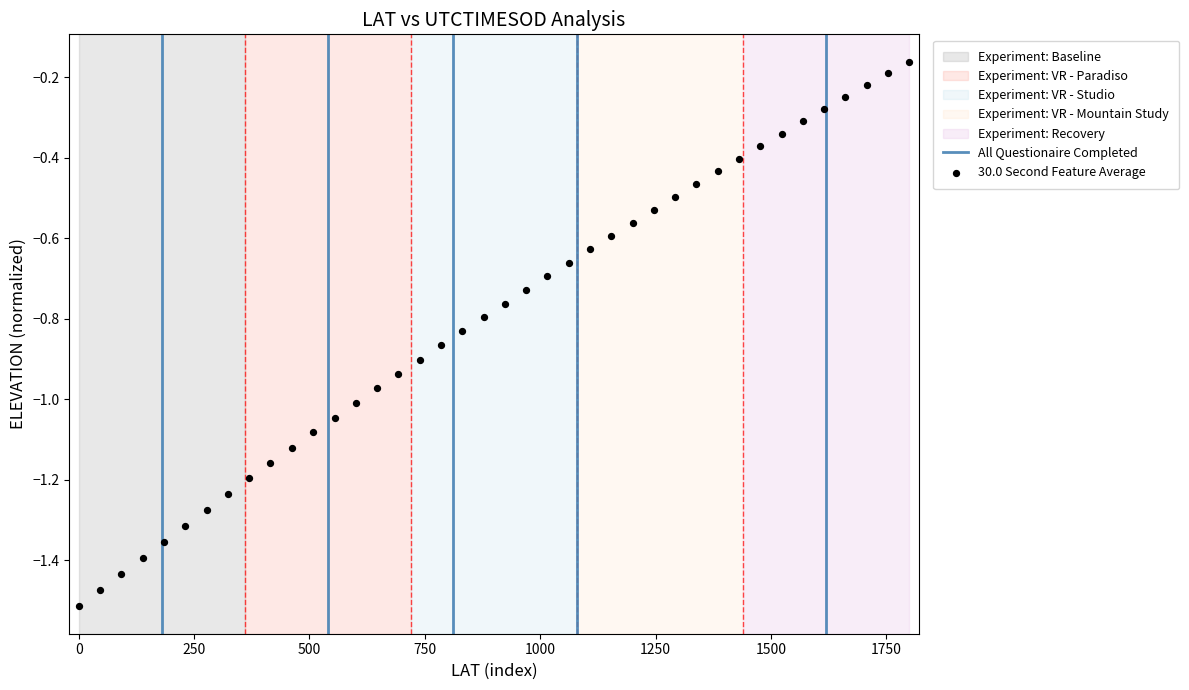

What is the range of X values (max minus min)?

1800.0